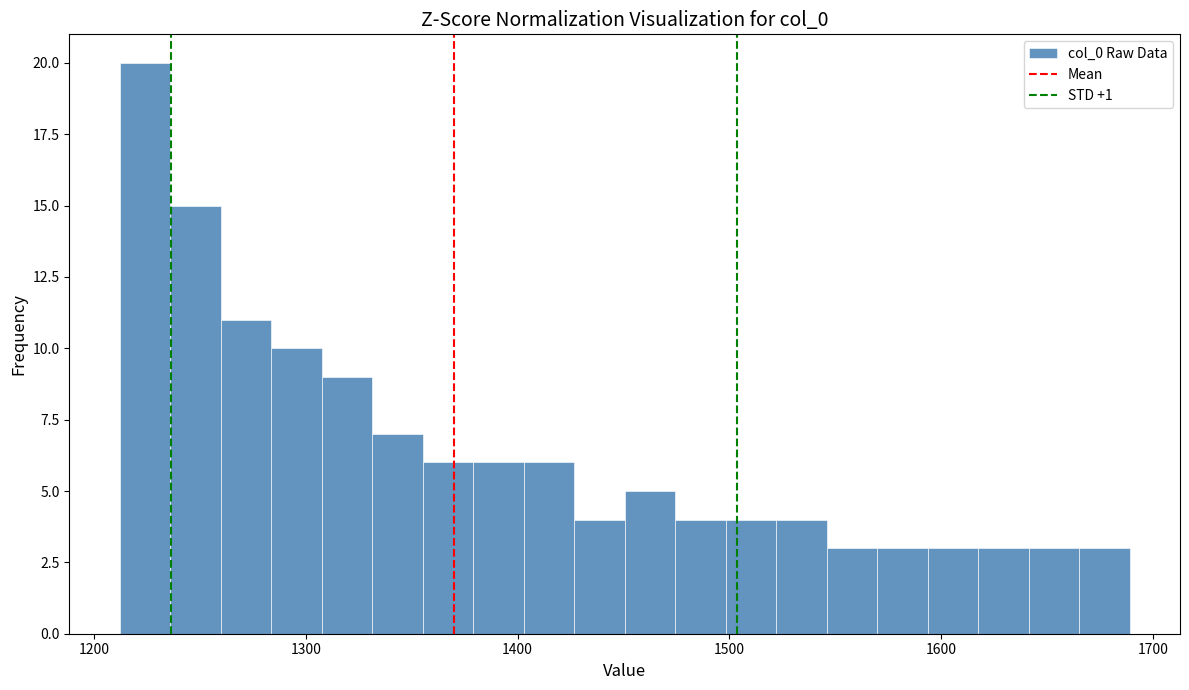

Read against the x-axis, roughly where is the centre of the tallest bar?

1220